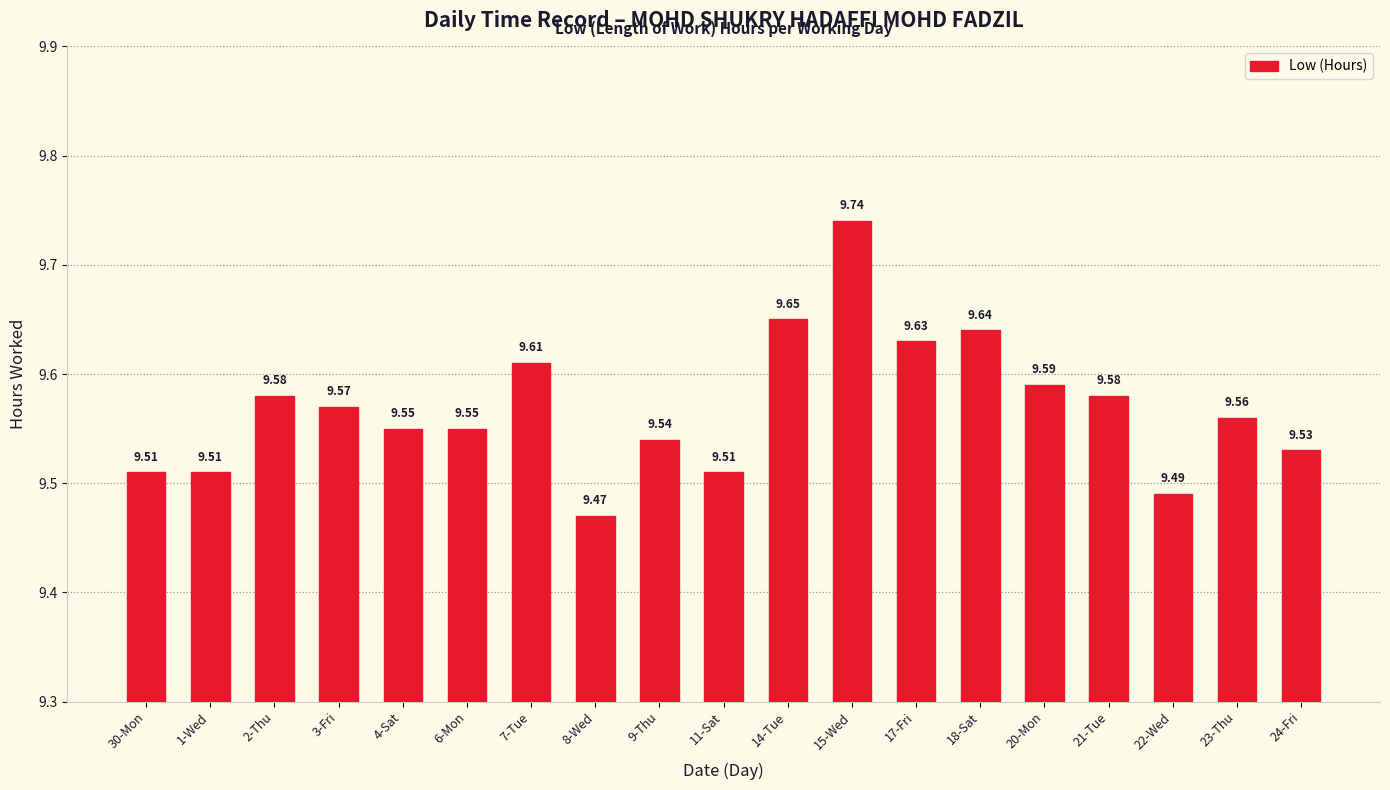

What is the smallest value displayed?

9.5